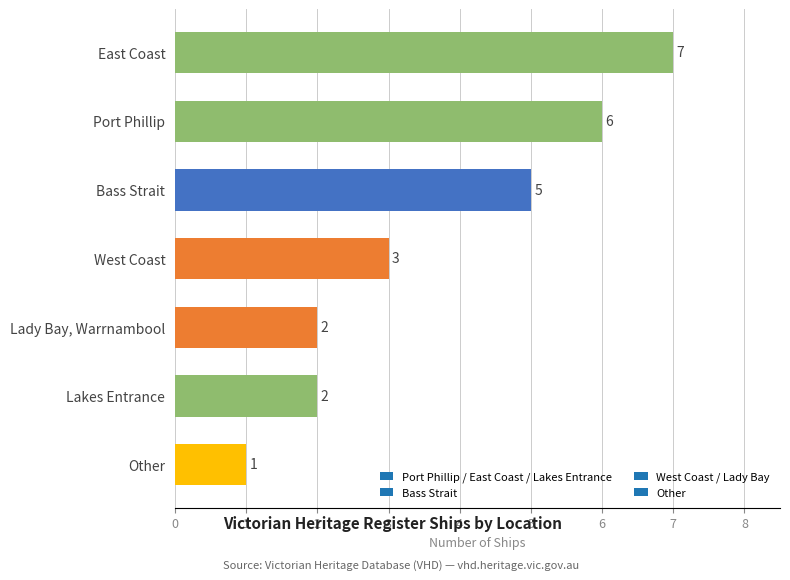

What is the ratio of the value at Port Phillip to the value at Lakes Entrance?

3.0